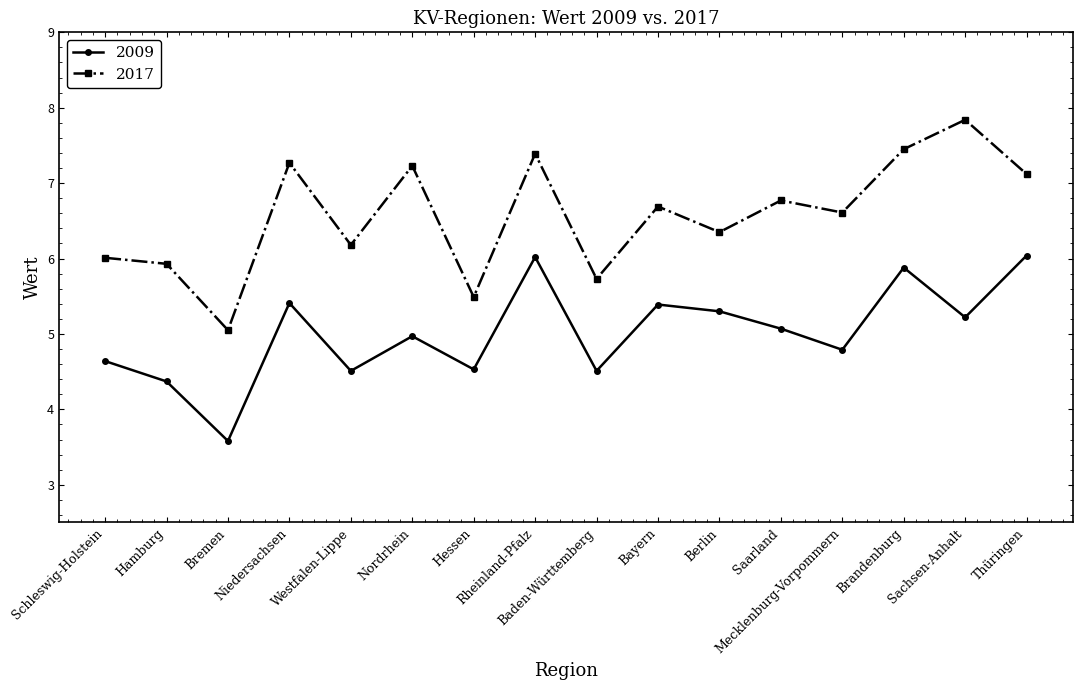

Between Hamburg and Mecklenburg-Vorpommern, which series saw the biggest shift?

2017